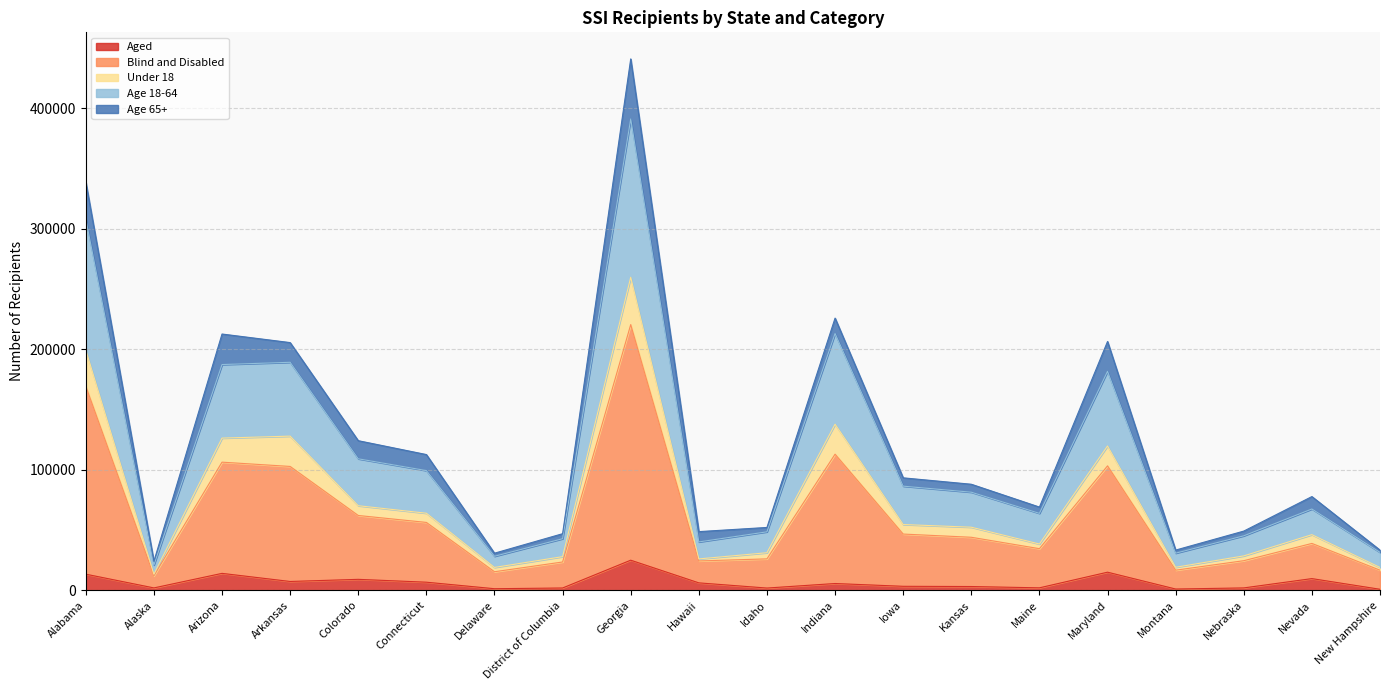

The value of Aged at New Hampshire is 846. True or false?

True